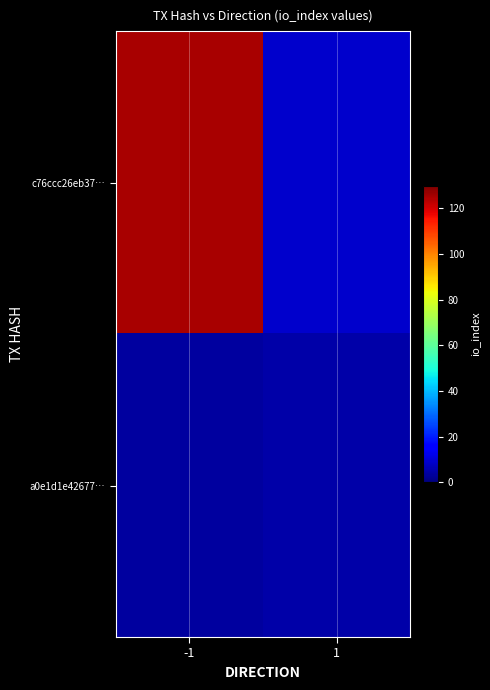

Between -1 and 1, which is larger?

-1